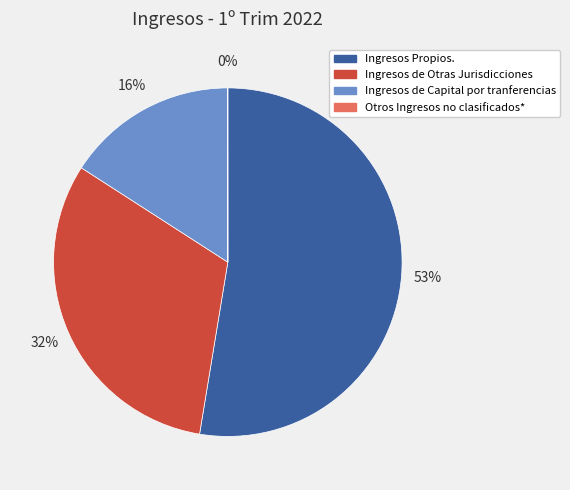

Which category has the biggest portion of the pie?

Ingresos Propios.